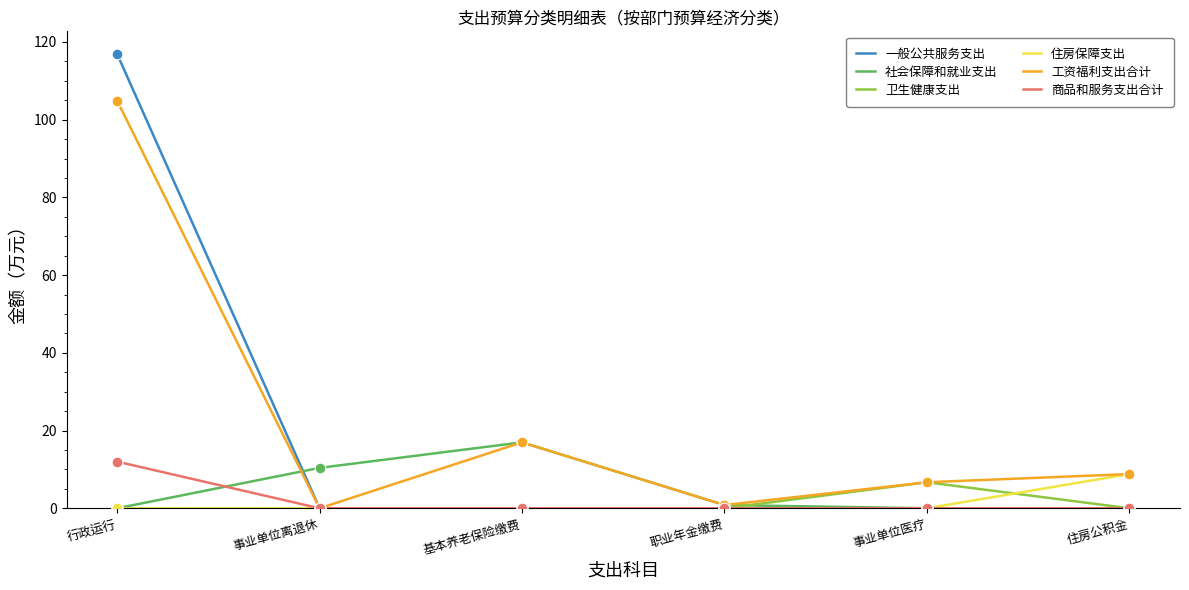

Which series has the largest total across all categories?

工资福利支出合计